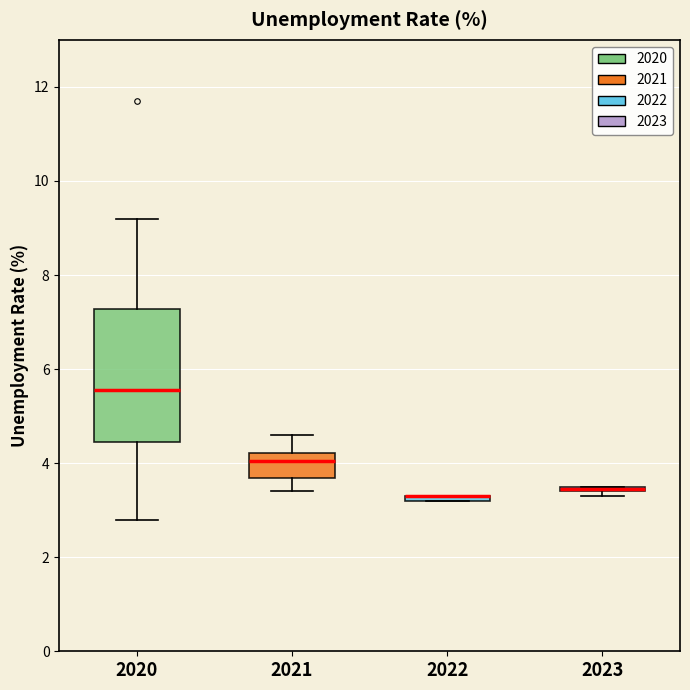

Which box is the tallest, from its lower edge to its upper edge?

2020